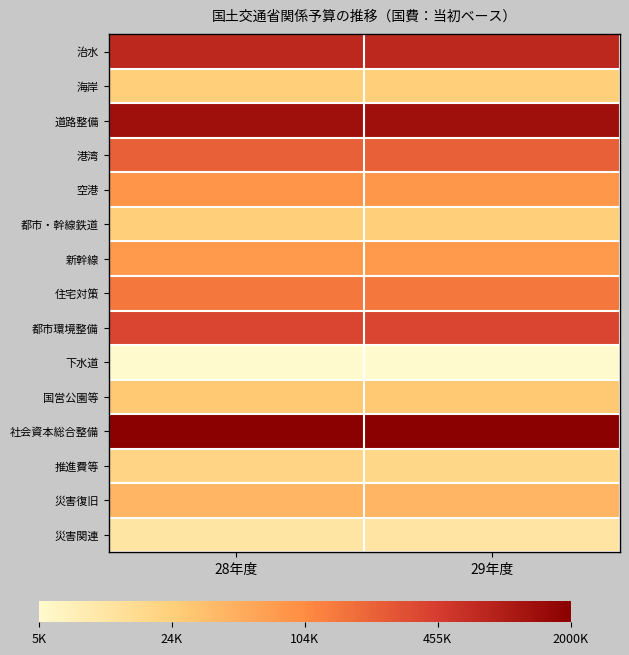

Which label corresponds to the largest value in the chart?

29年度